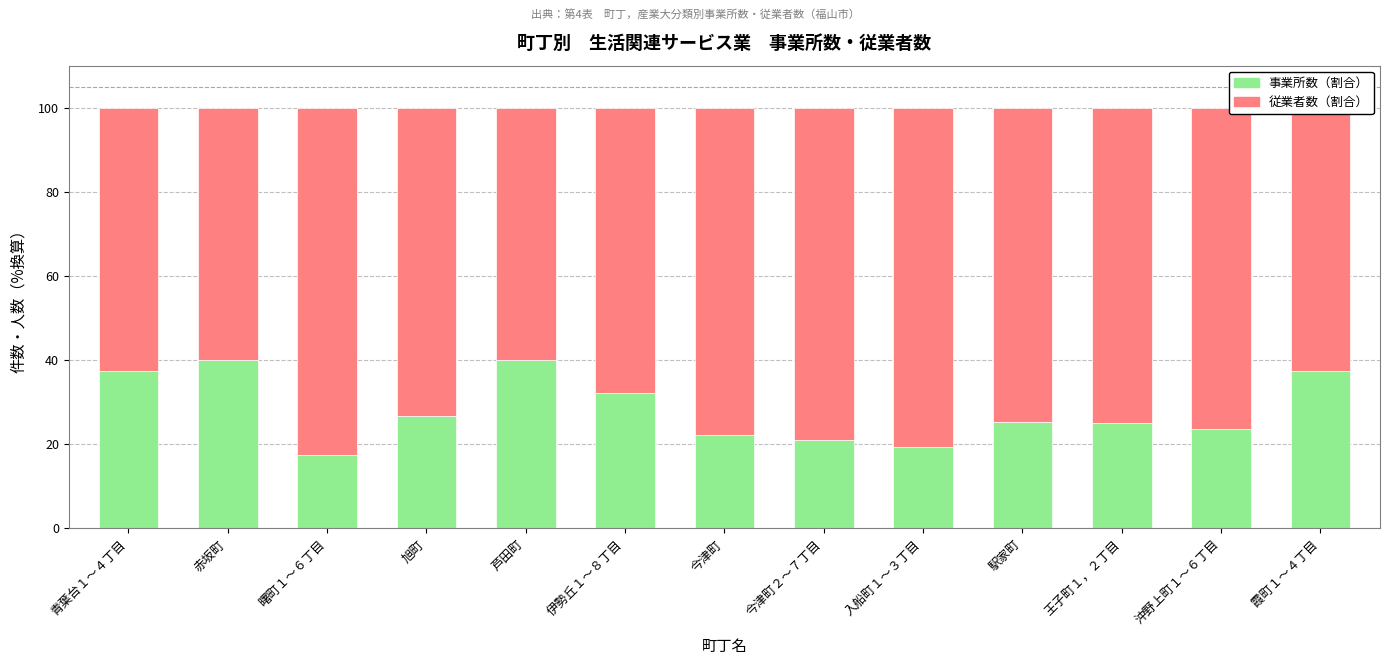

What is the total value across all series at 伊勢丘１～８丁目?

100.0